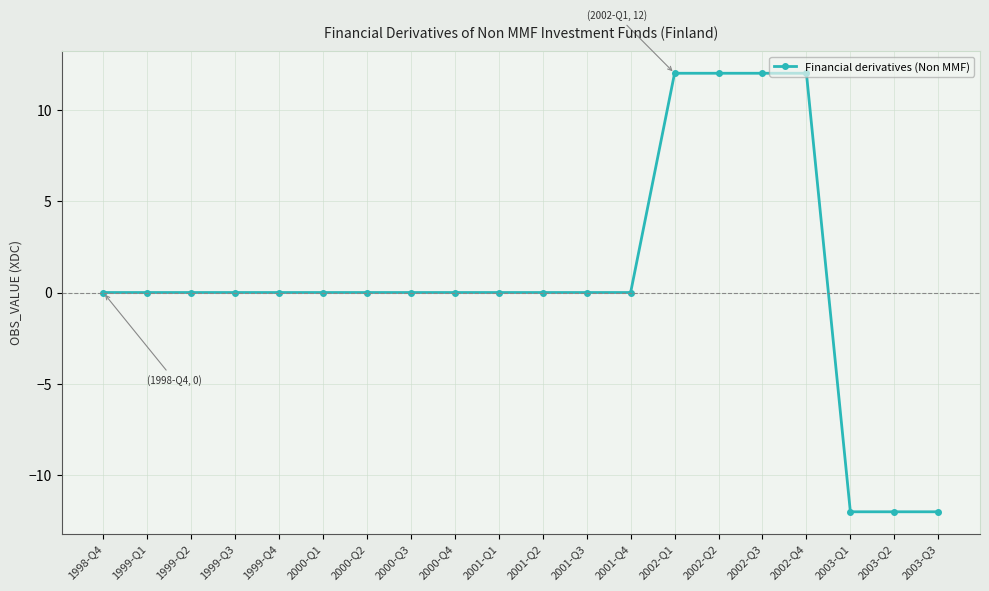

What is the change in value from 2001-Q2 to 2002-Q3?

+12